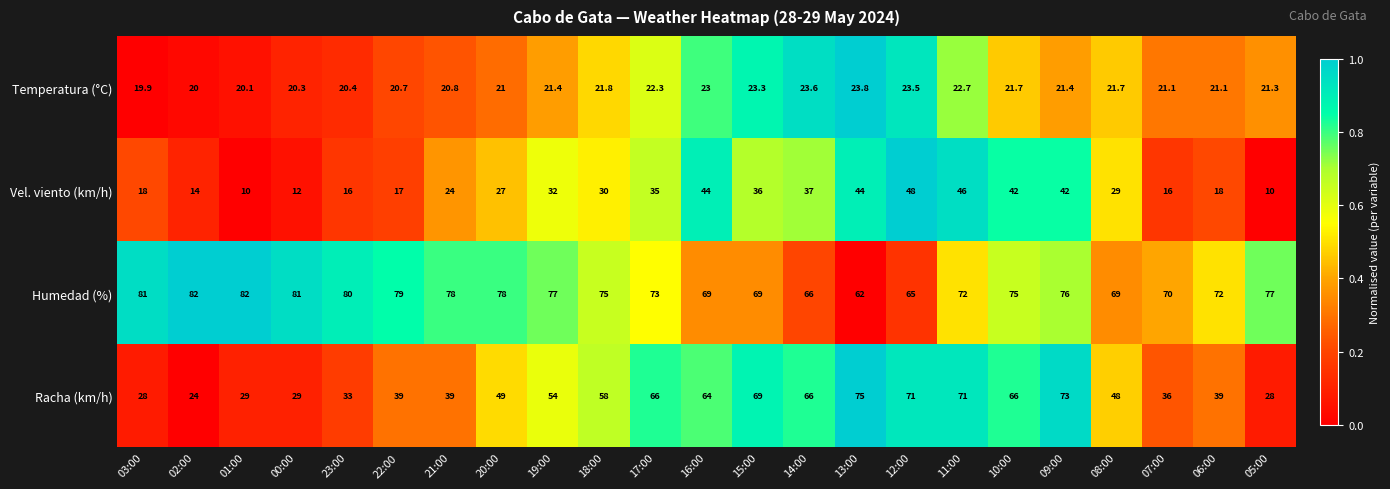

Read the Vel. viento (km/h) value at 10:00.

42.0